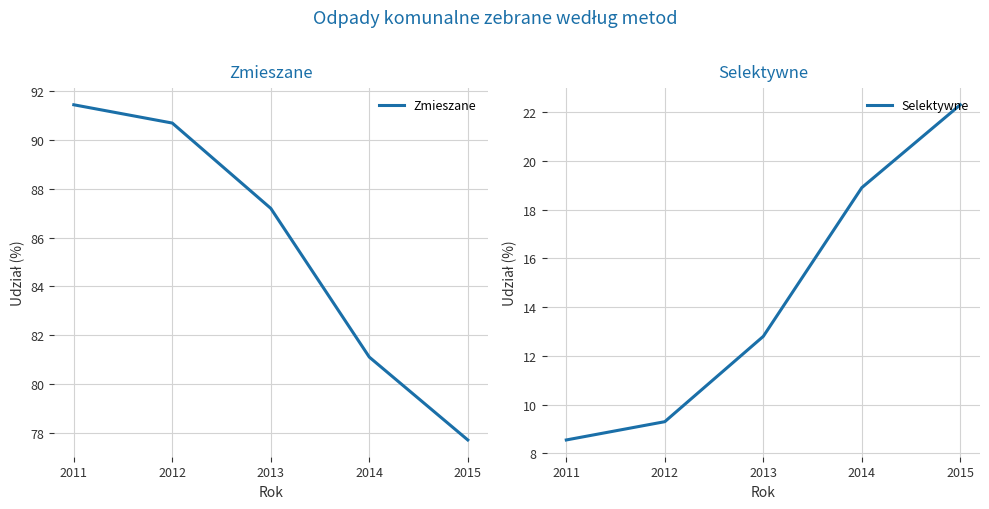

True or false: Zmieszane has more than 1 interior local peaks.

False